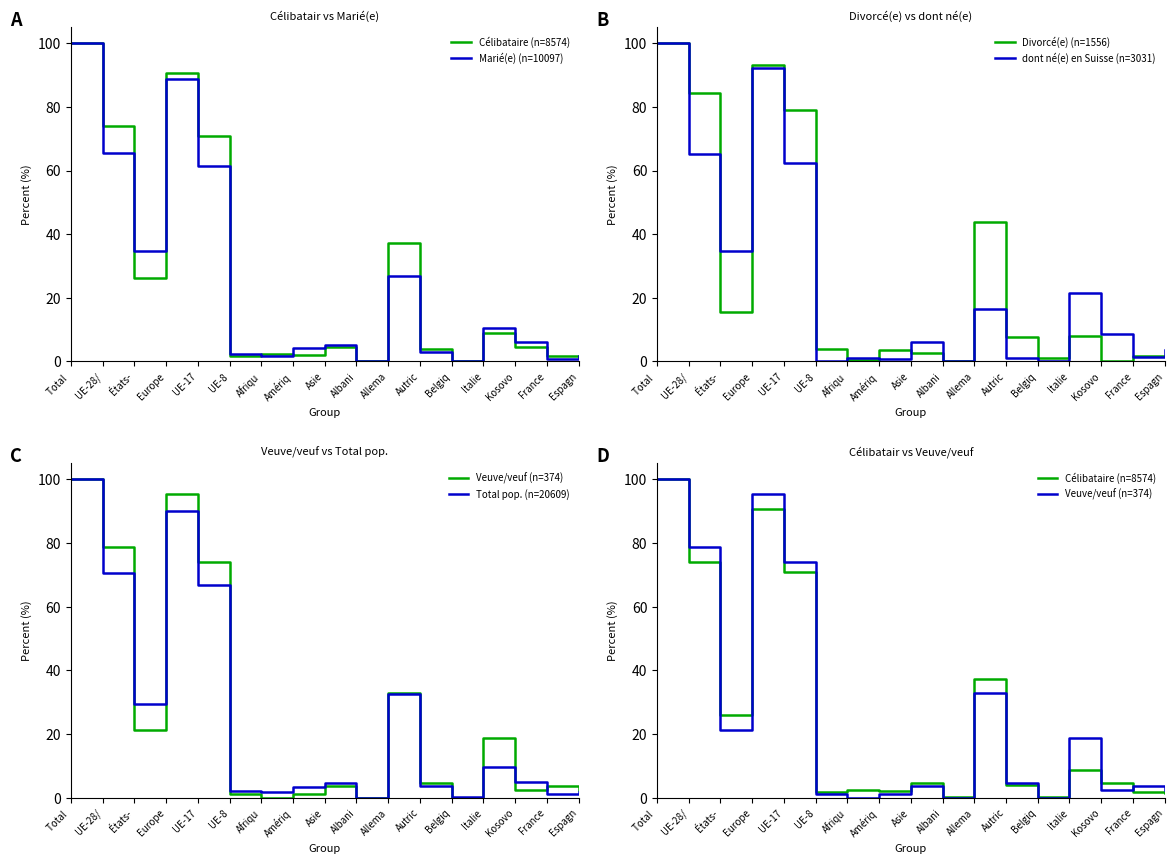

Is this an area chart (filled region under the line)?

No